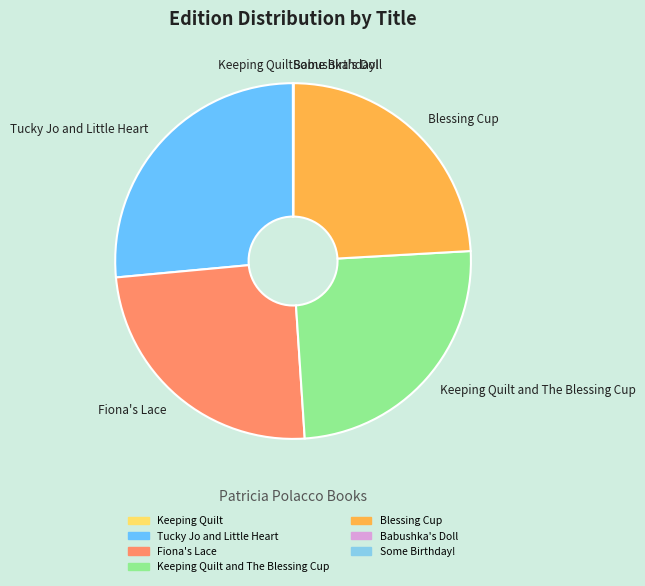

Is it true that Fiona's Lace is 31% of the pie?

False